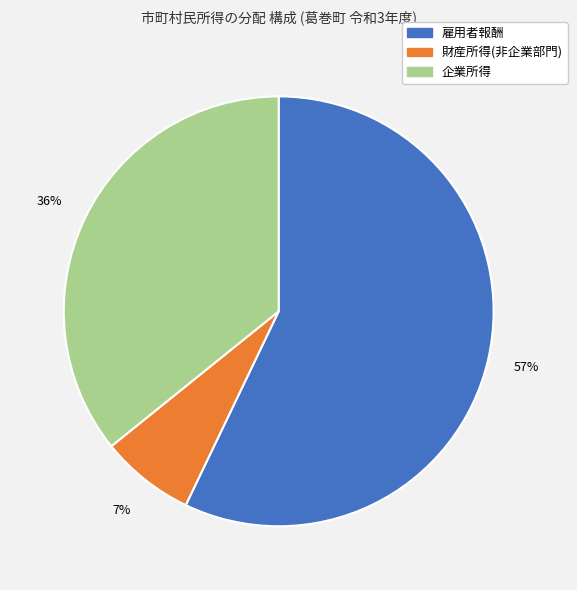

To the nearest percent, what is the difference between the largest and smallest slice percentages?

50%